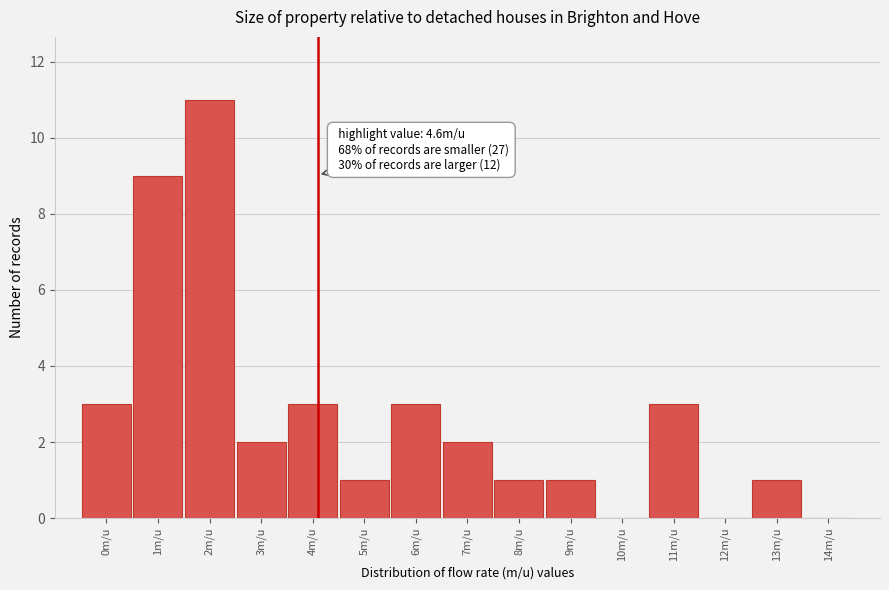

Reading left to right, extract all data points from this chart.

0m/u=3	1m/u=9	2m/u=11	3m/u=2	4m/u=3	5m/u=1	6m/u=3	7m/u=2	8m/u=1	9m/u=1	10m/u=0	11m/u=3	12m/u=0	13m/u=1	14m/u=0